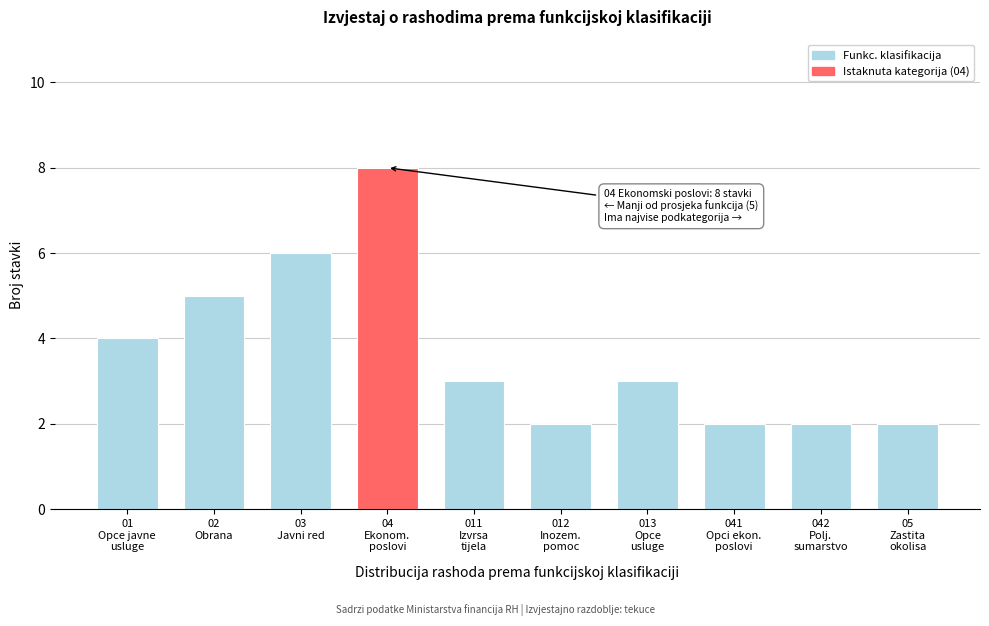

Reading left to right, list all the values displayed in this chart.

4	5	6	8	3	2	3	2	2	2